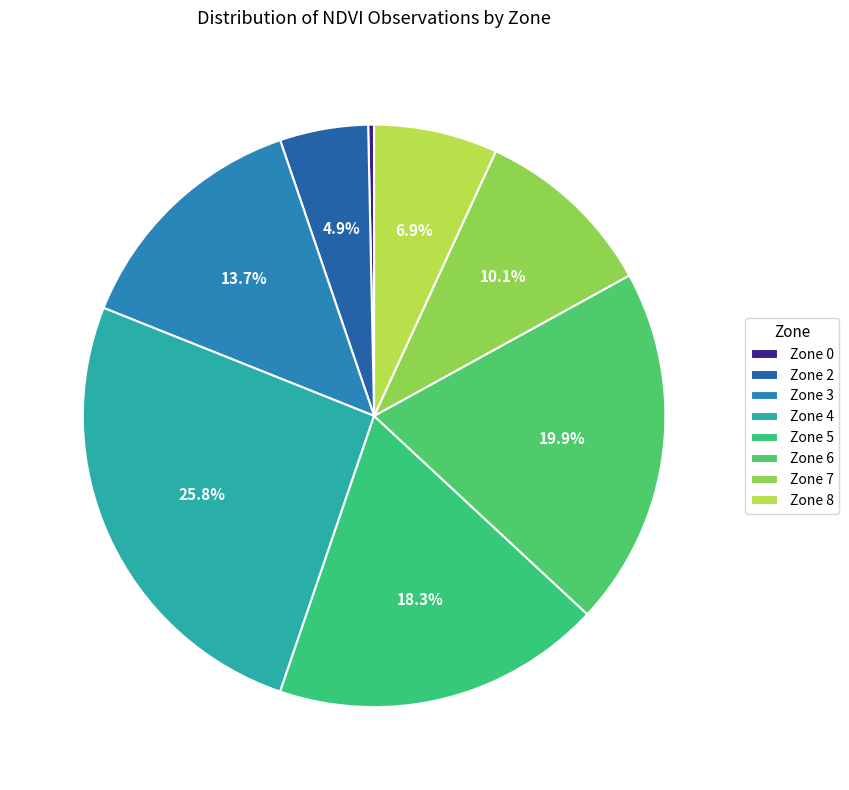

Rank the categories by value from highest to lowest.

Zone 4, Zone 6, Zone 5, Zone 3, Zone 7, Zone 8, Zone 2, Zone 0